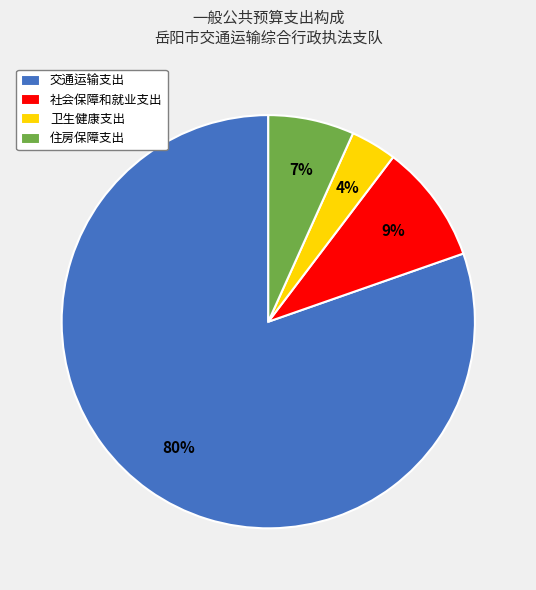

Is there a majority slice in this chart?

Yes